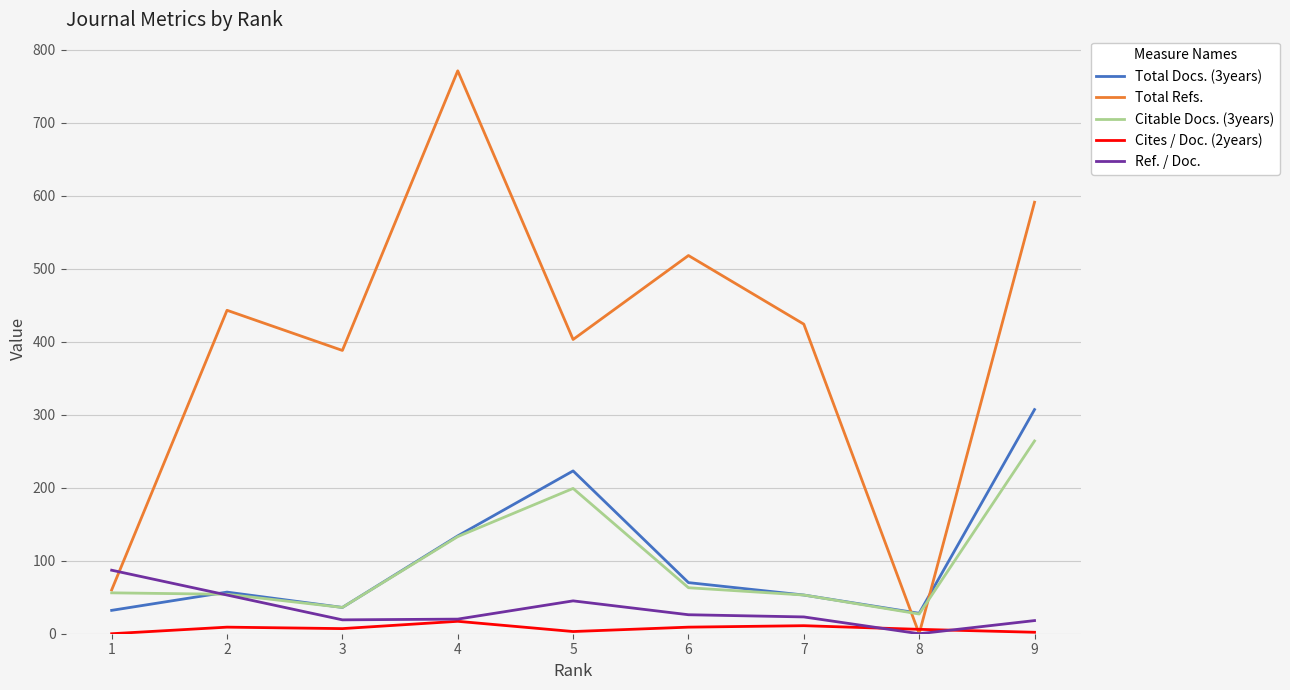

The value of Total Refs. at 1 is 101. True or false?

False